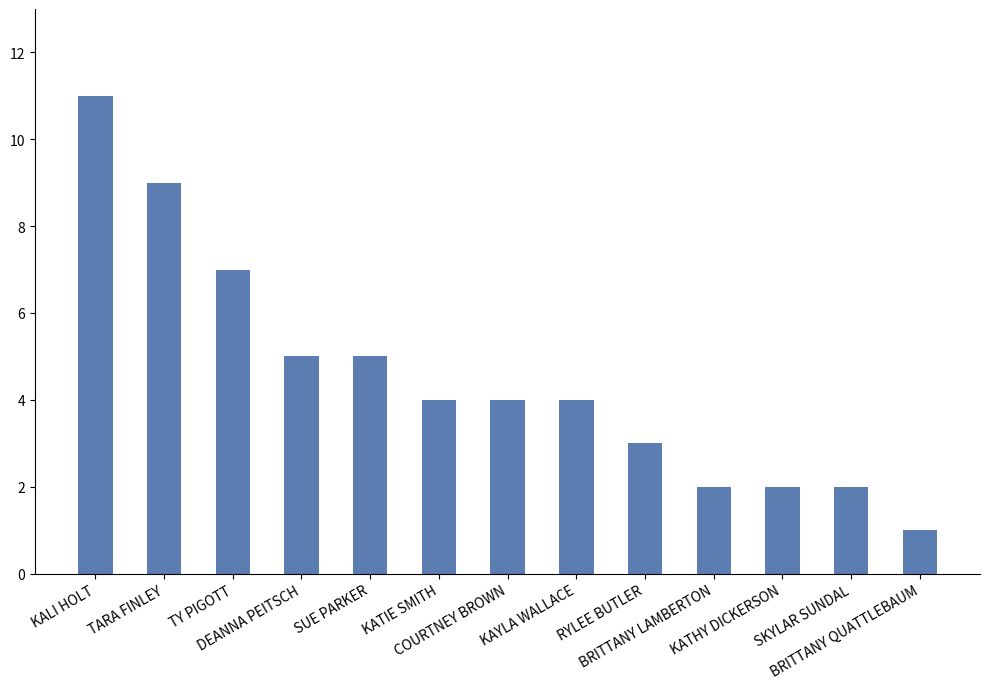

What is the ratio of the value at TY PIGOTT to the value at BRITTANY LAMBERTON?

3.5